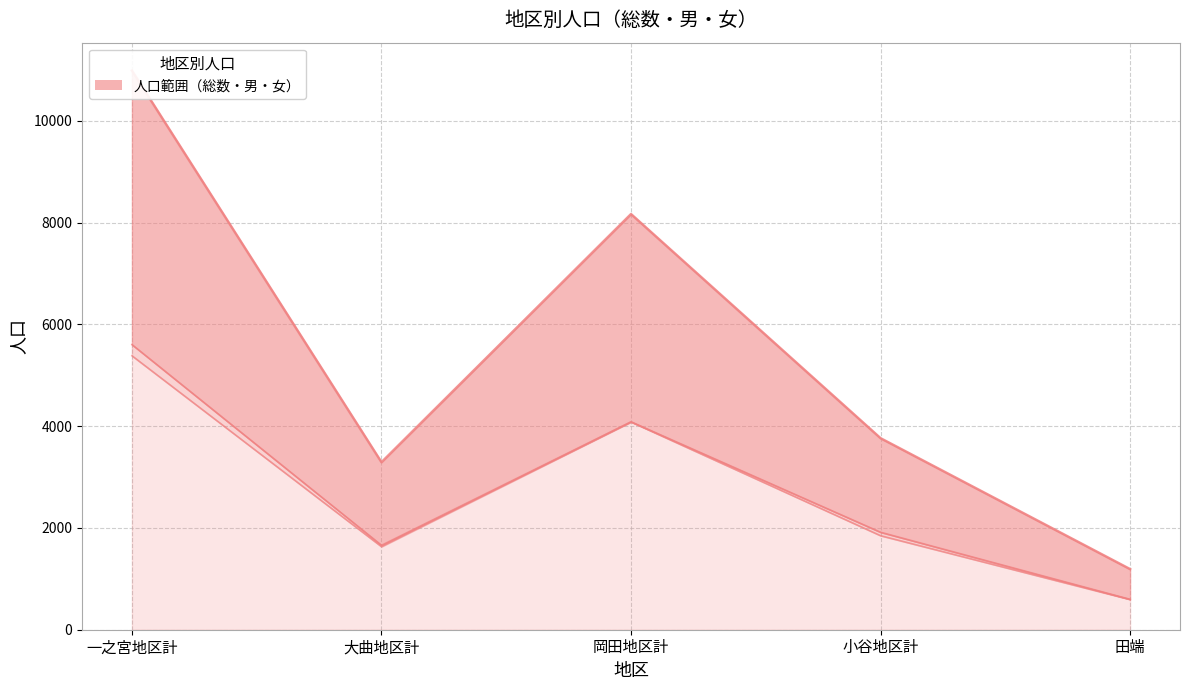

Where is 女ライン nearest to the value 2988?

岡田地区計